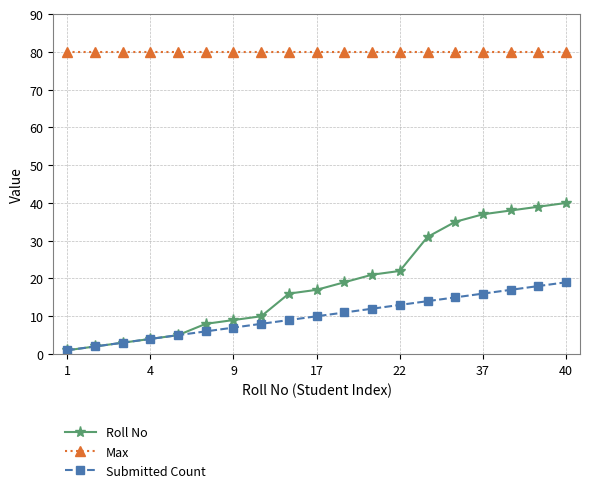

At how many categories does at least one series exceed 53?

19